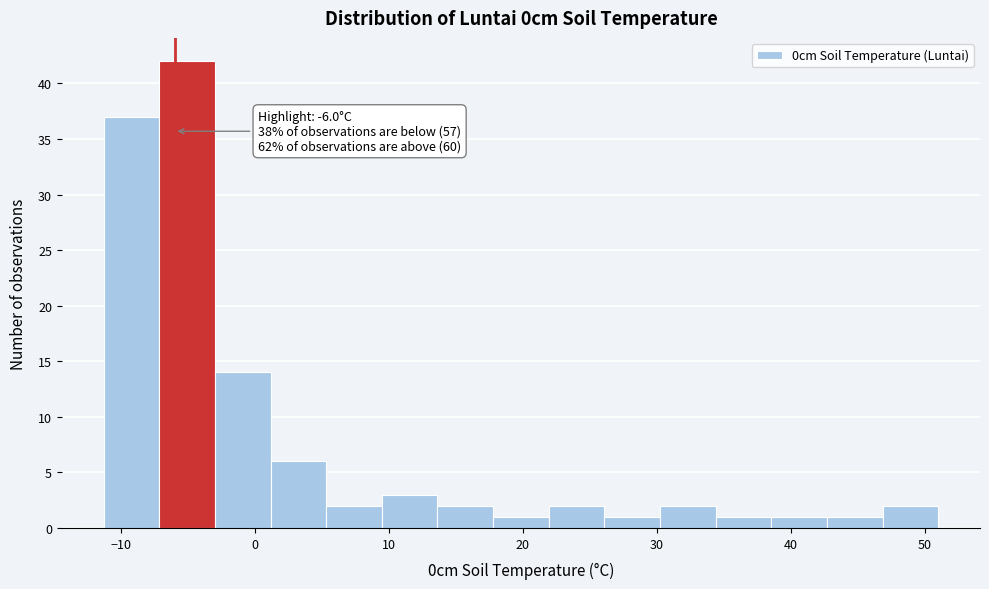

Over which range of the x-axis is the bar tallest?

-7 to -3